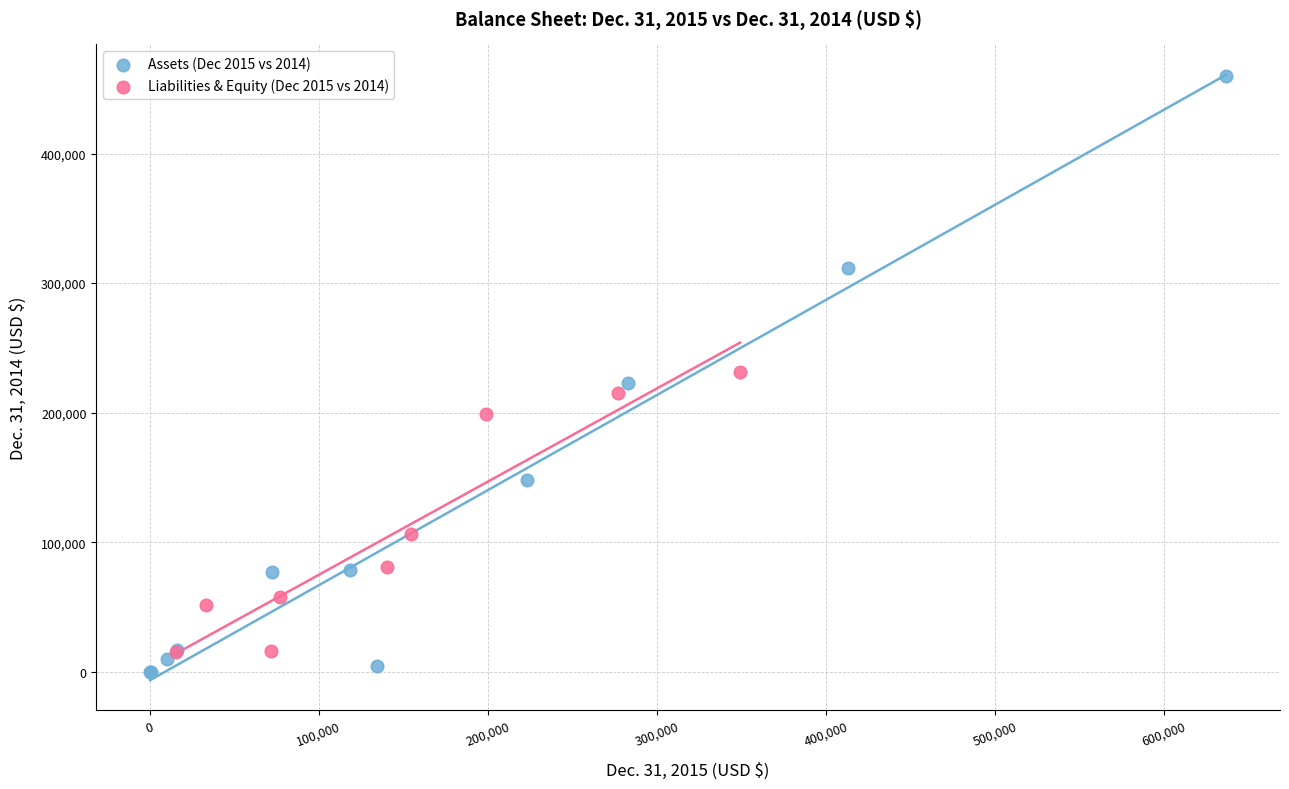

Which series has the largest Y range (max minus min)?

Assets (Dec 2015 vs 2014)